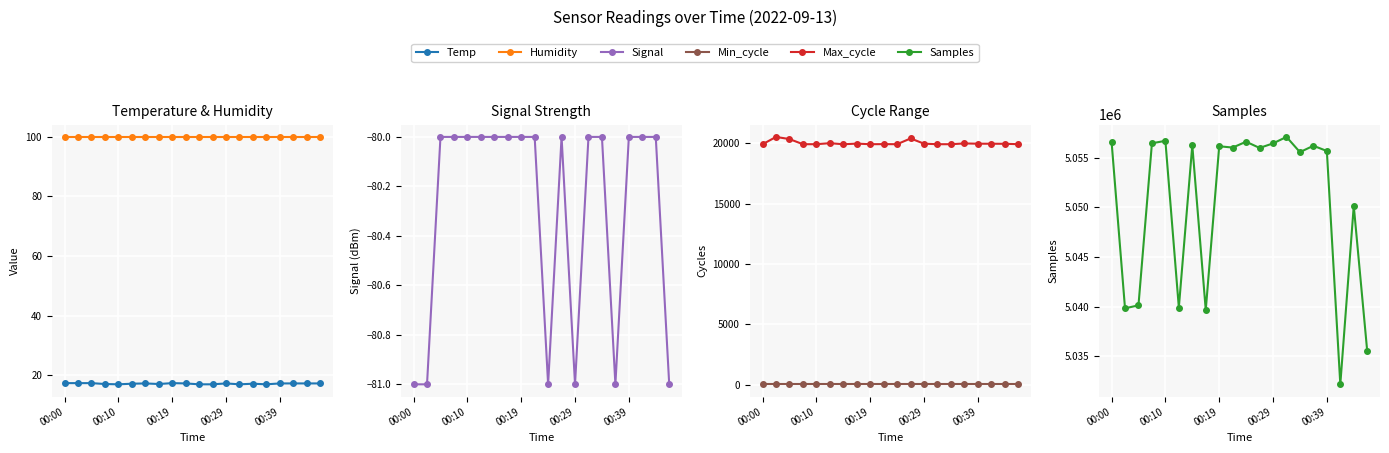

Read the Humidity value at 00:10.

99.9